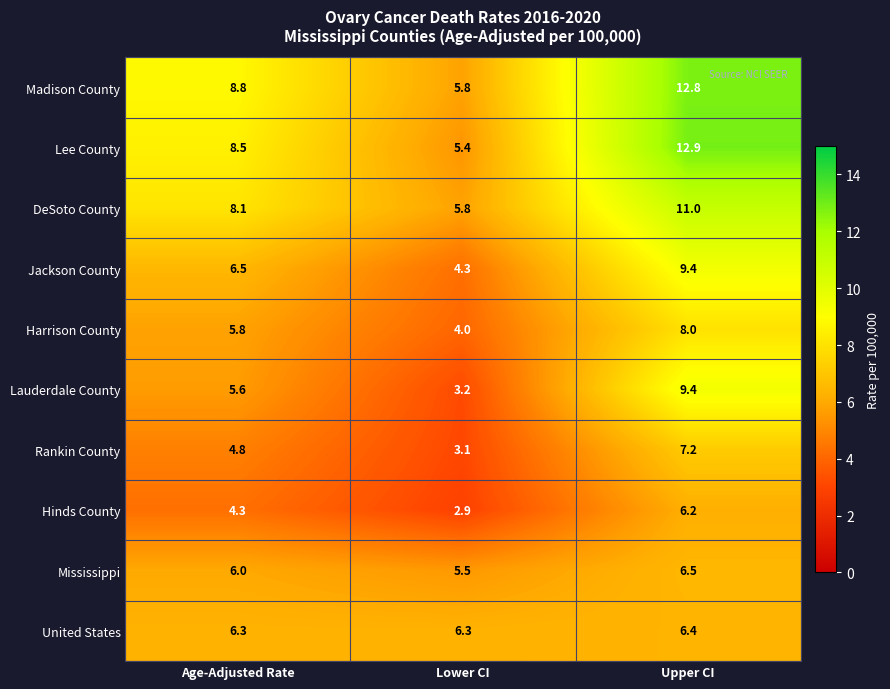

Which series has the largest total across all categories?

Madison County